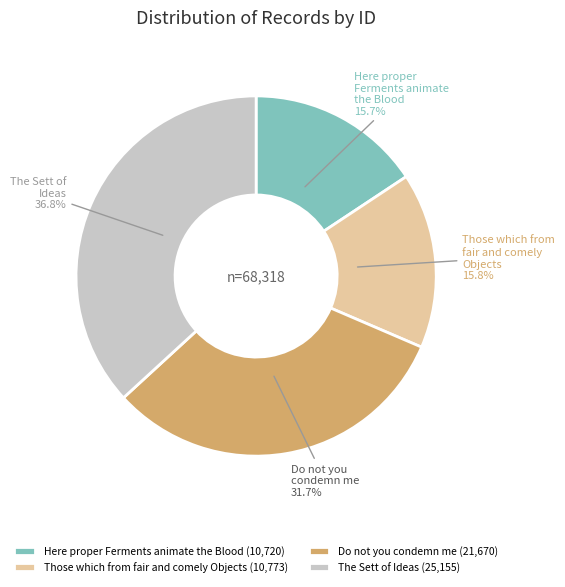

What is the ratio of the value at Here proper Ferments animate the Blood to the value at Those which from fair and comely Objects?

1.0